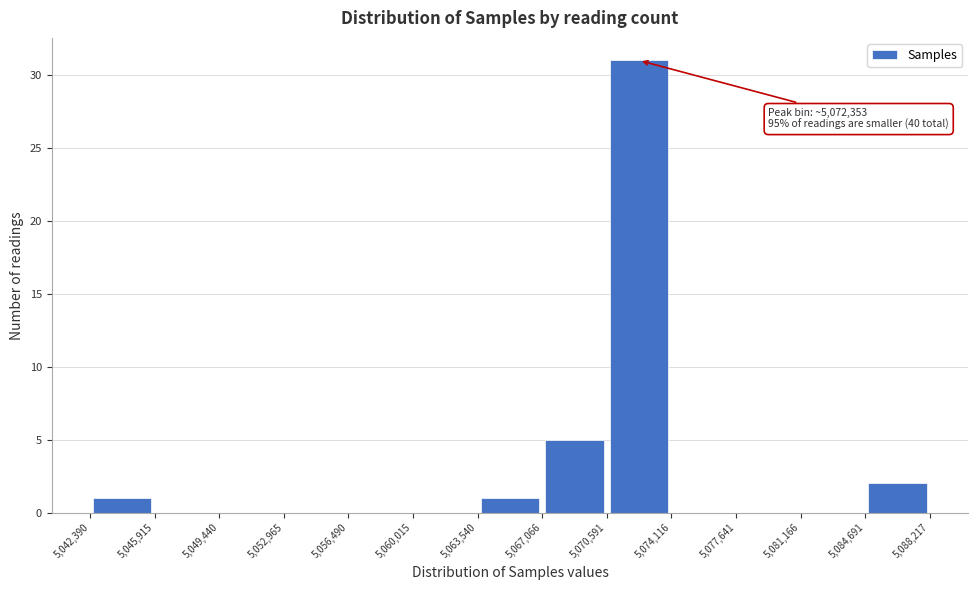

Which range on the x-axis has the tallest bar?

5,070,591 to 5,074,116